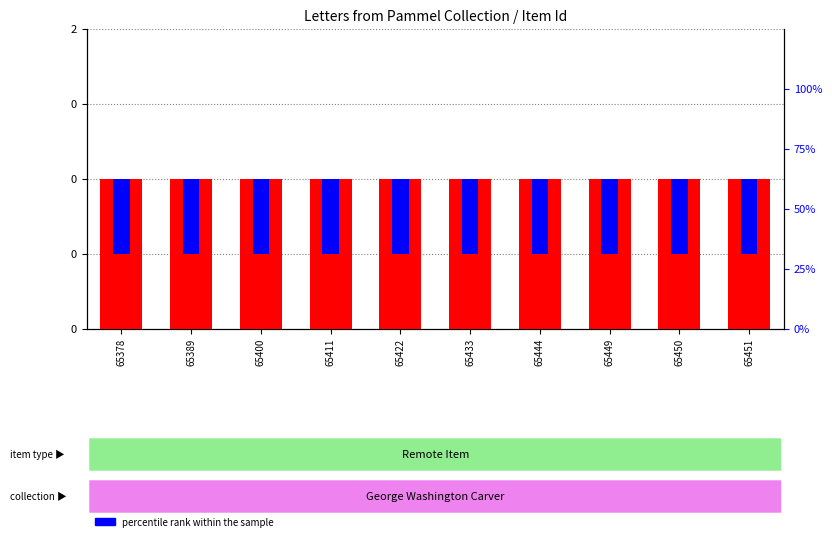

What is the highest value of the count series?

1.0